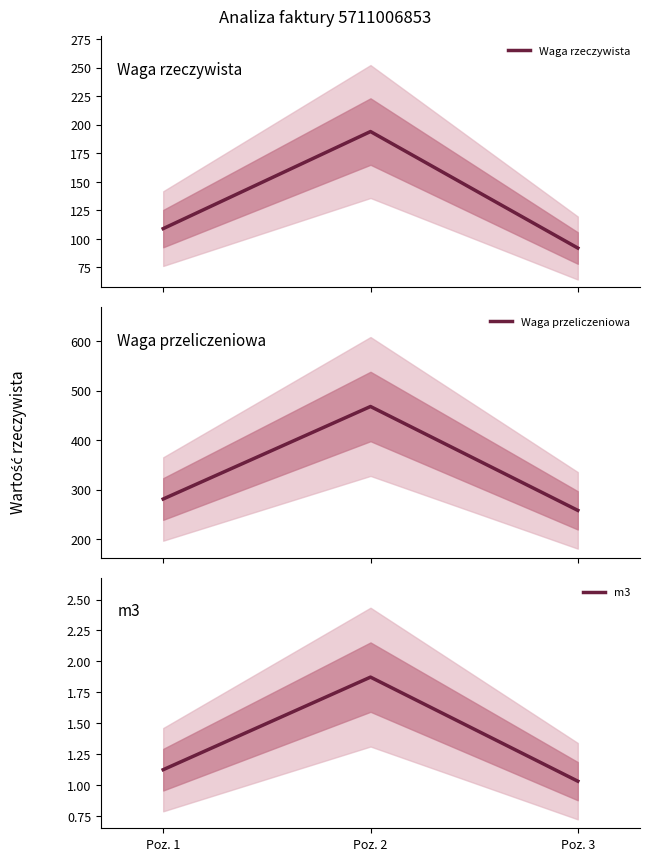

At which category is the sum across all series the highest?

Poz. 2